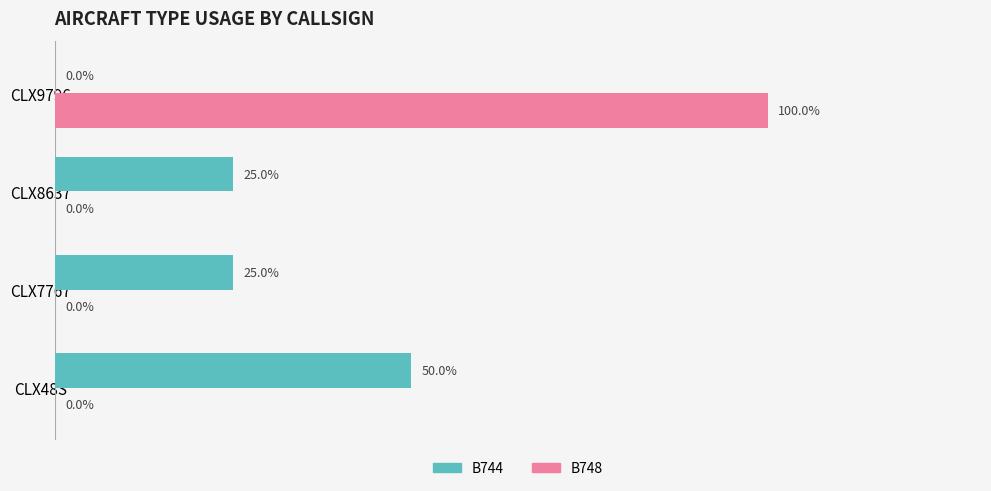

Is the value of B748 at CLX9796 greater than the value of B744 at CLX9796?

Yes